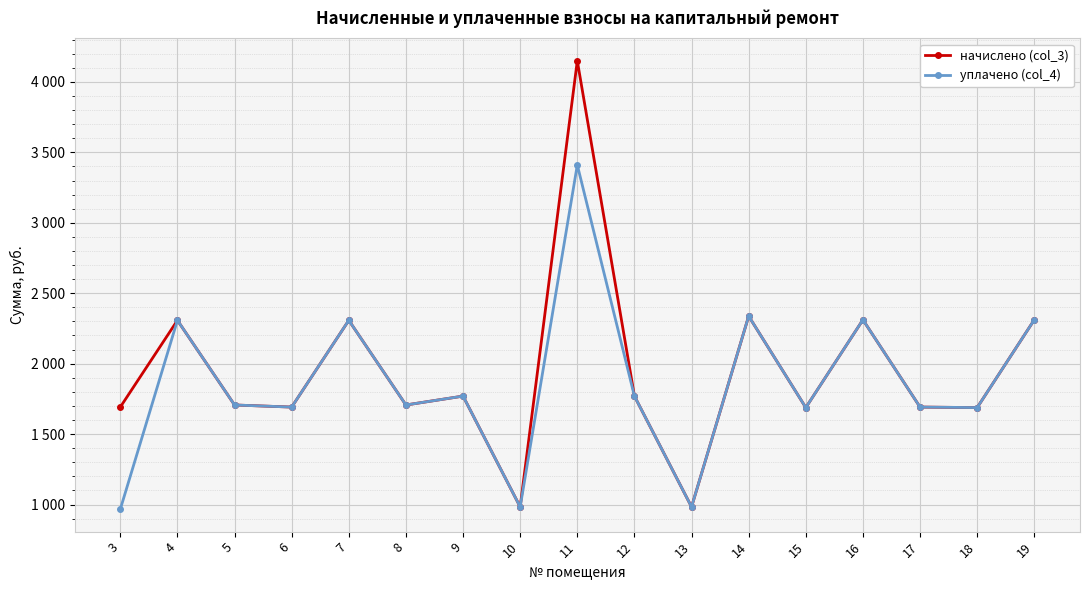

What are all the series names shown in the legend?

начислено (col_3), уплачено (col_4)